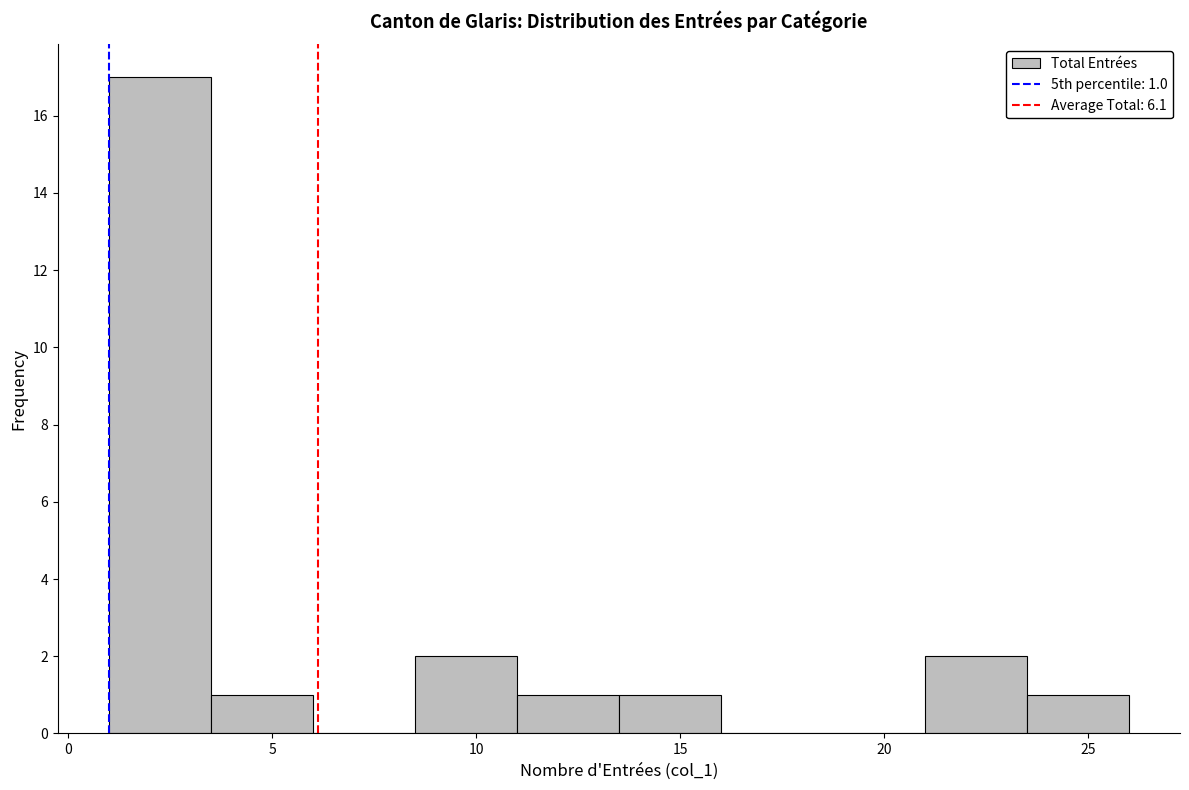

Which range on the x-axis has the tallest bar?

1.0 to 3.5